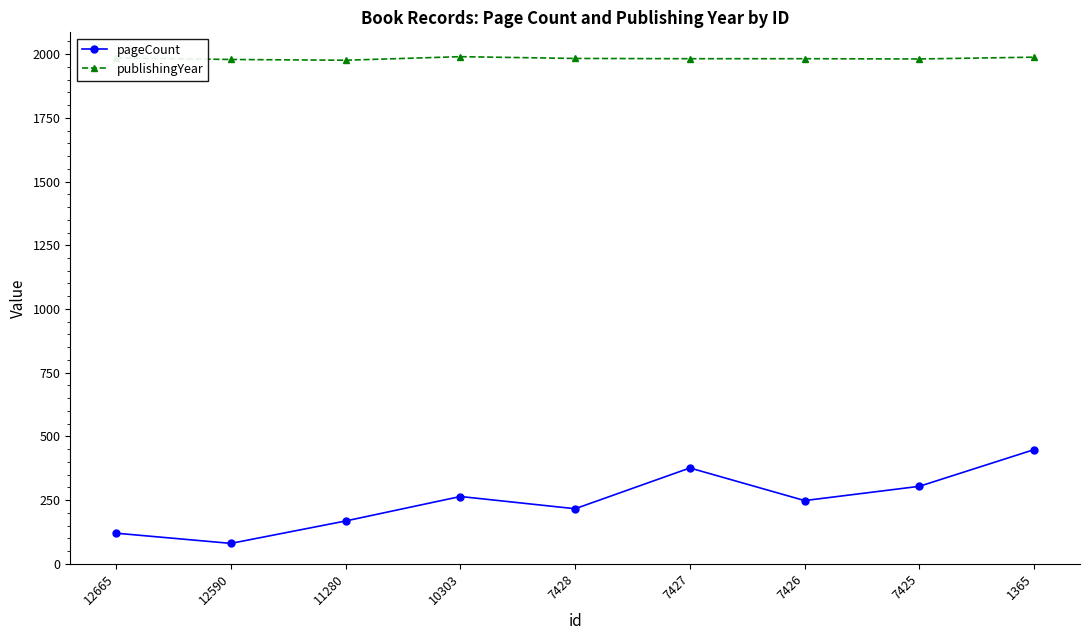

Does the chart display data point markers on the line(s)?

Yes